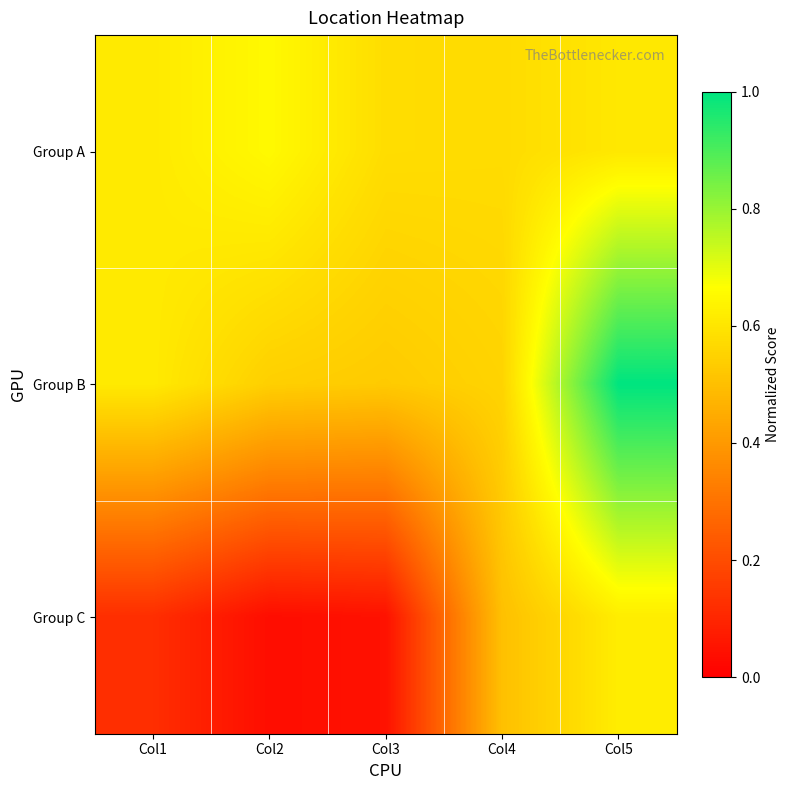

What is the total value across all series at Col4?

1.6